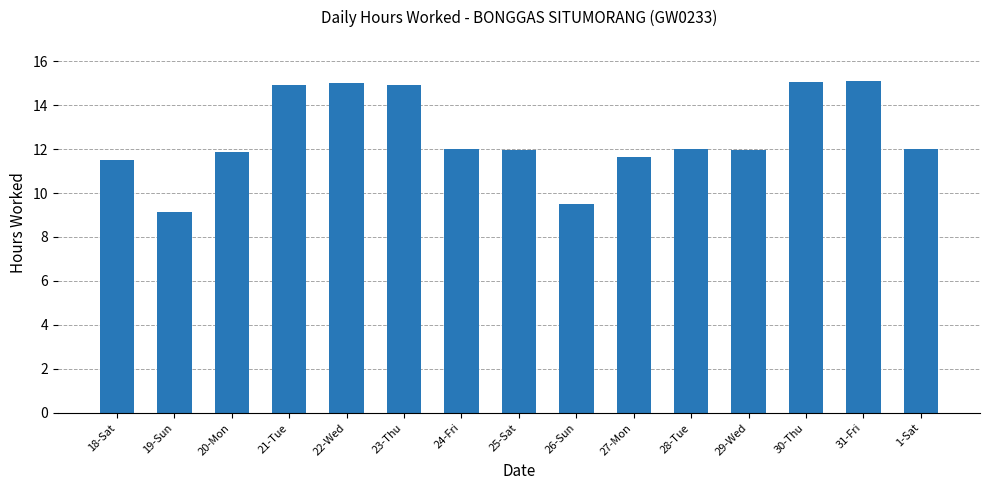

What position from the right is 30-Thu?

3